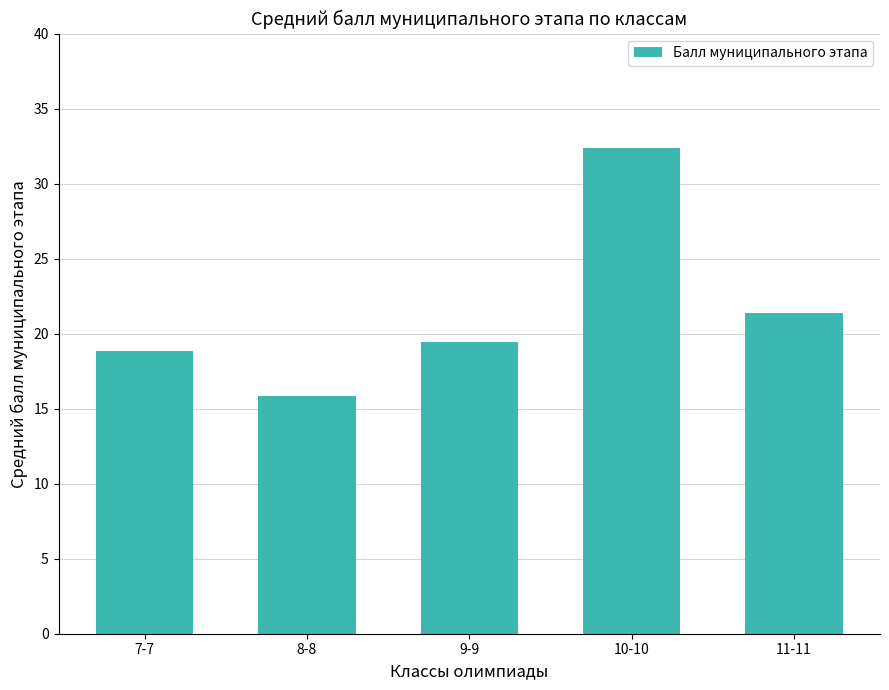

Is it true that the value at 9-9 is 26.0?

False